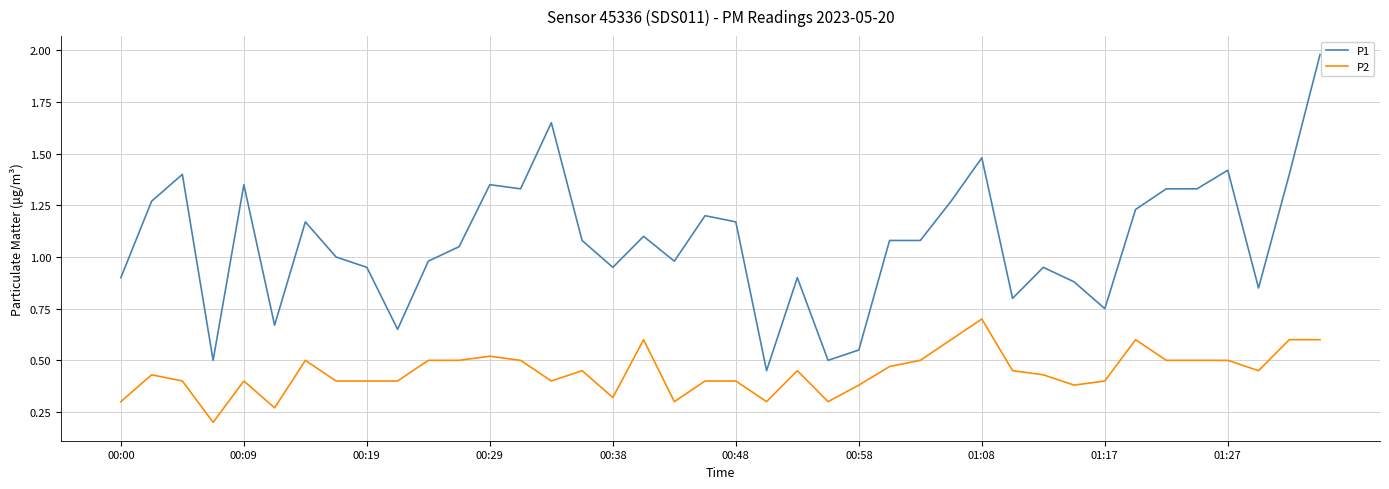

Which series has the largest range (max minus min)?

P1